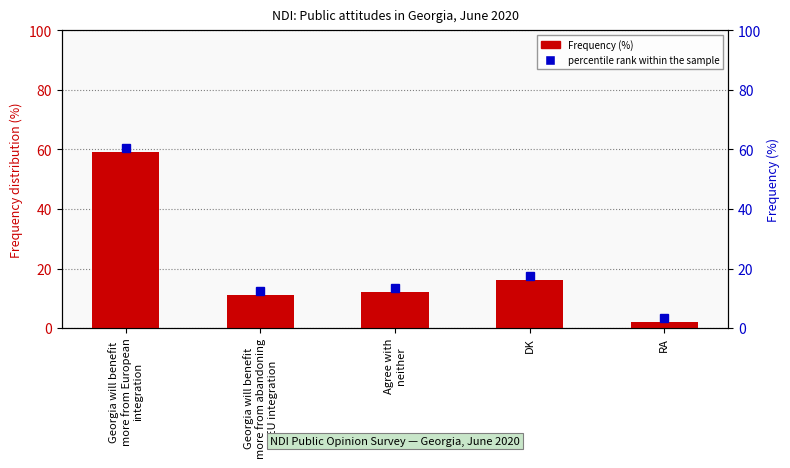

What is the sum of the values at Georgia will benefit
more from European
integration and DK?

75